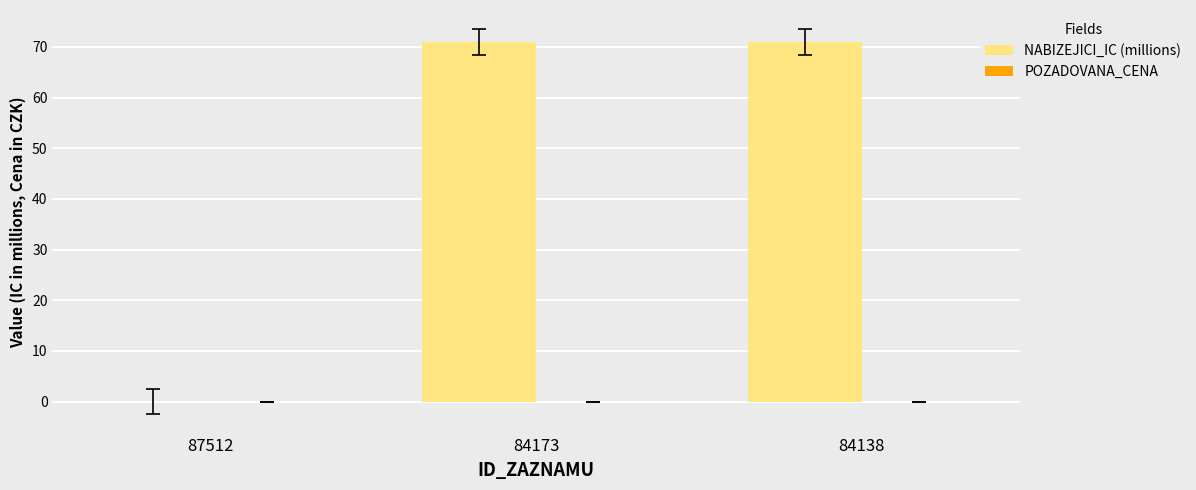

The value at 84138 is 17.8. True or false?

False